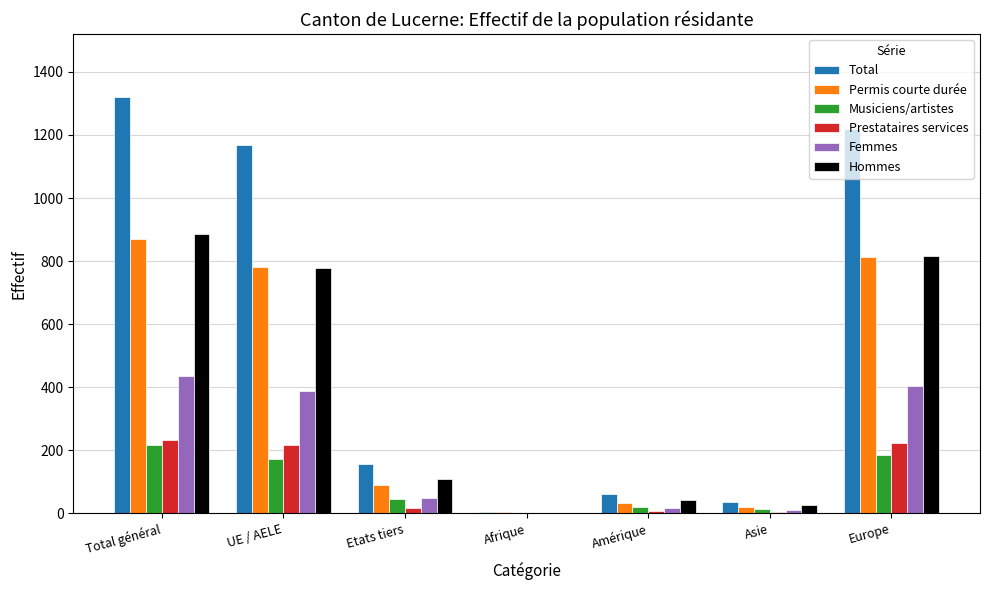

Count the number of data series in this chart.

6